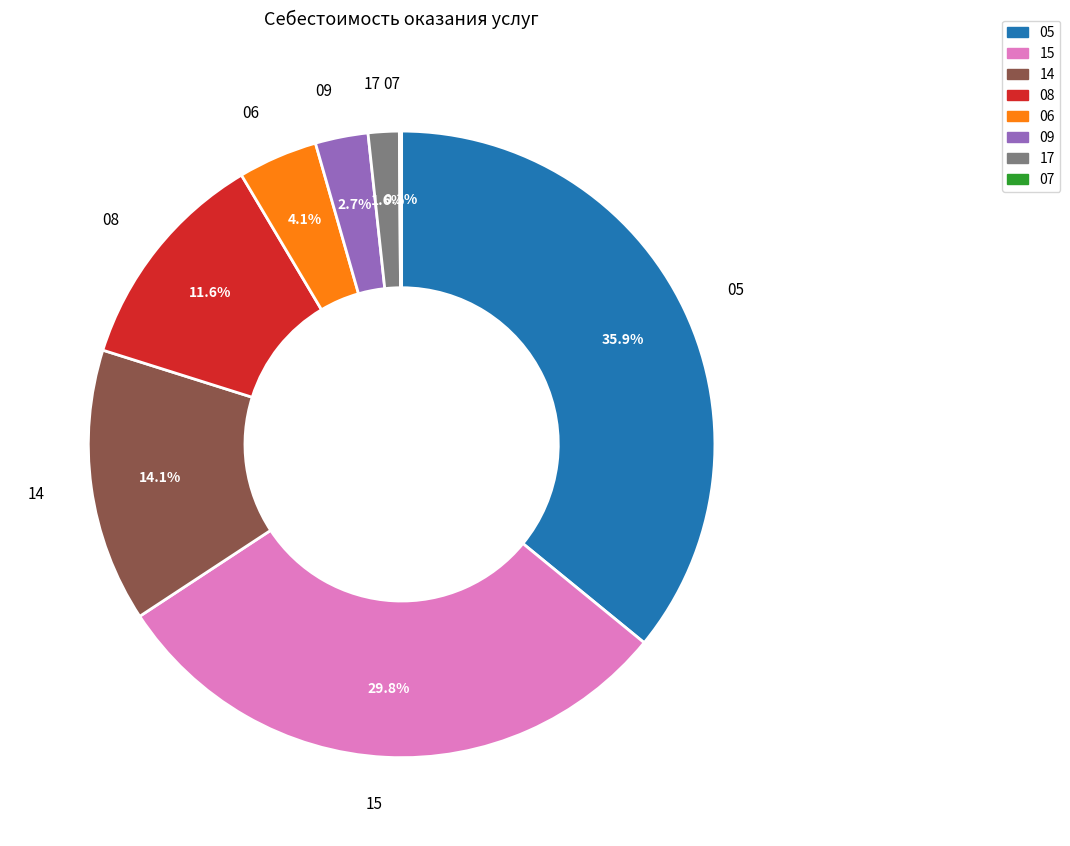

Is there any slice that represents more than half of the pie?

No